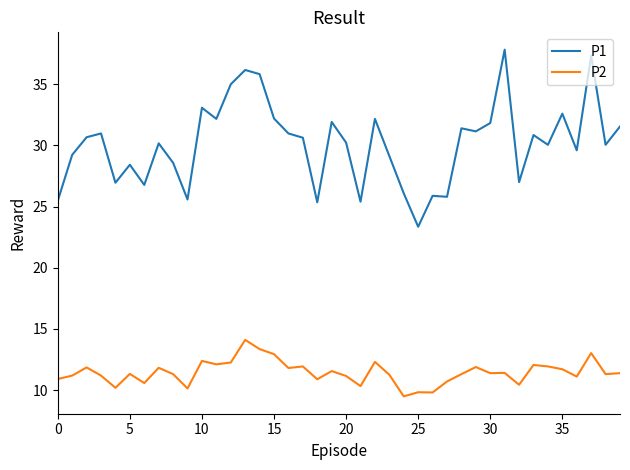

What are all the series names shown in the legend?

P1, P2